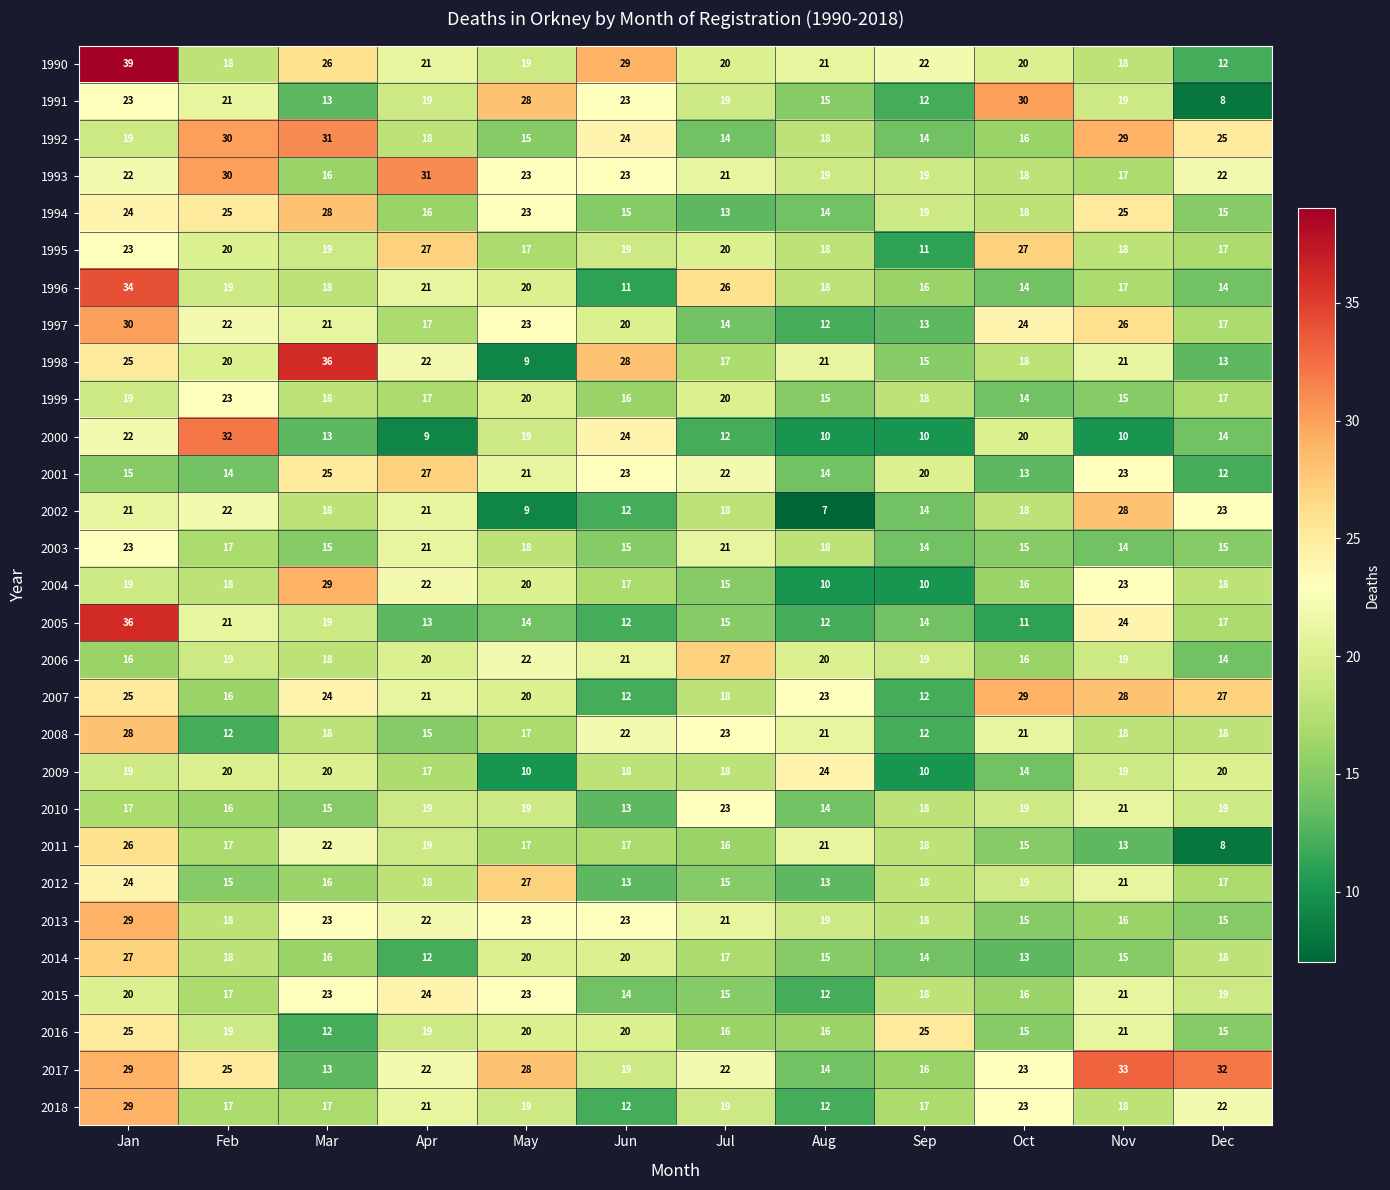

What is the sum of the 1998 values at Jun and Apr?

50